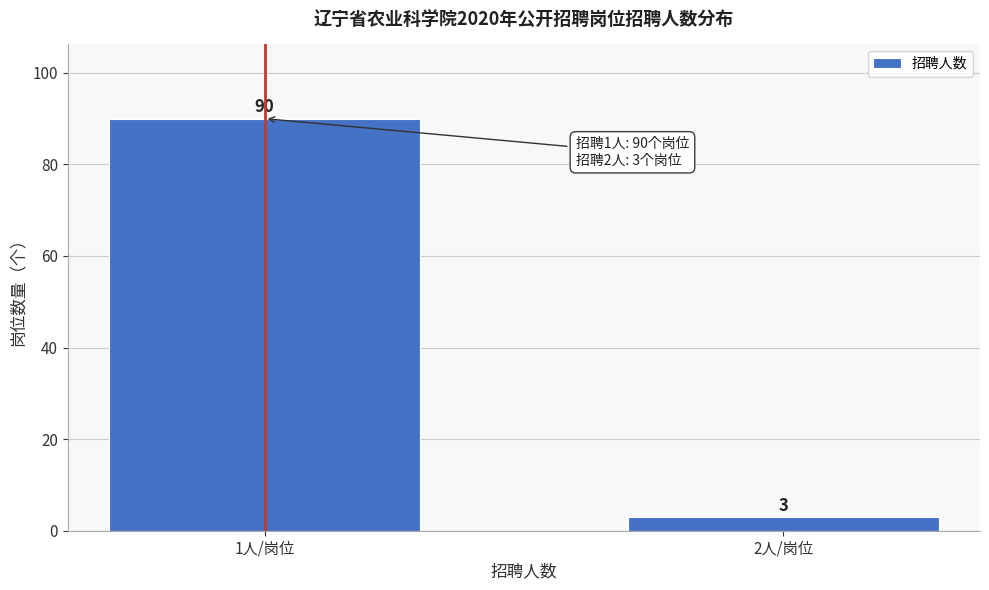

Reading left to right, what are all the values shown in this chart?

90	3